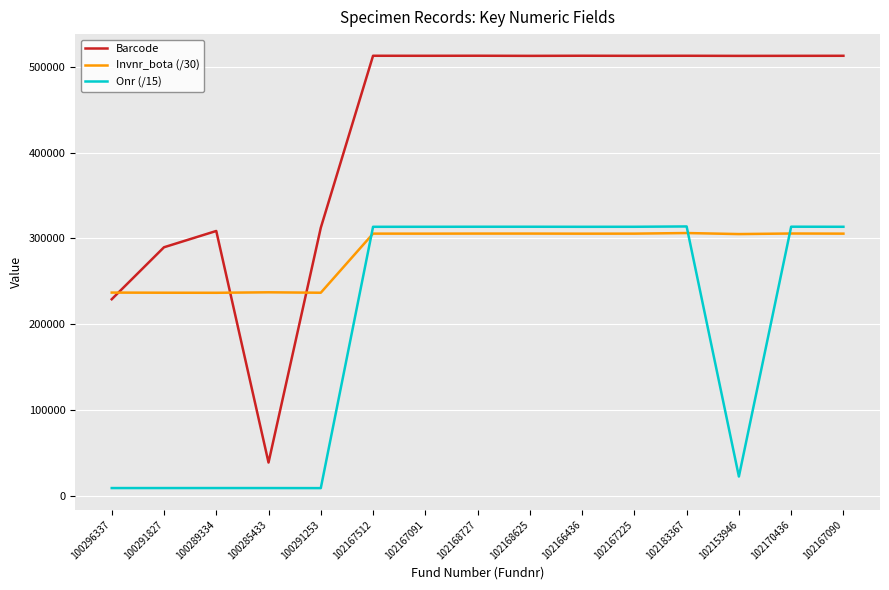

What is the smallest value displayed?

8772.0